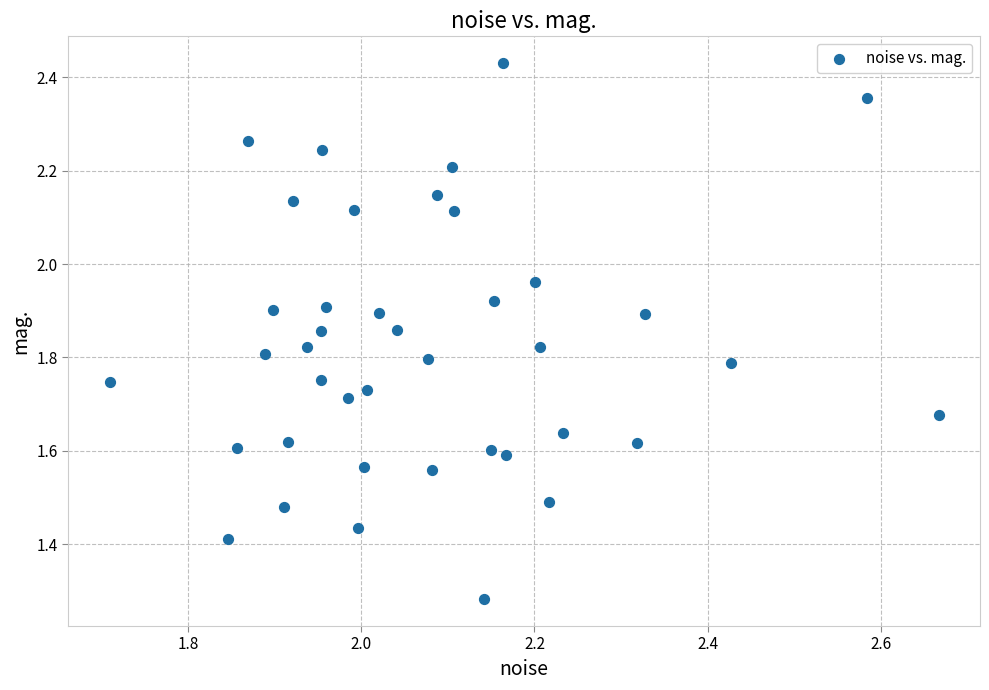

What is the range of X values (max minus min)?

1.0